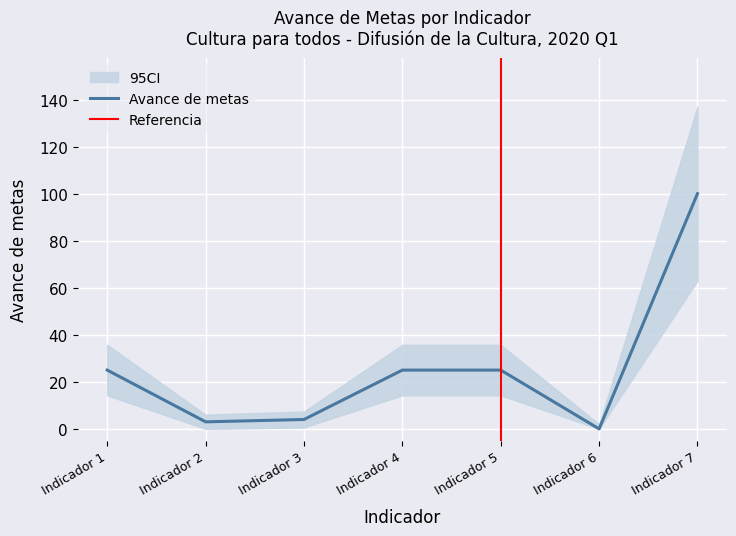

Reading right to left, what are all the values shown in this chart?

100	0	25	25	4	3	25